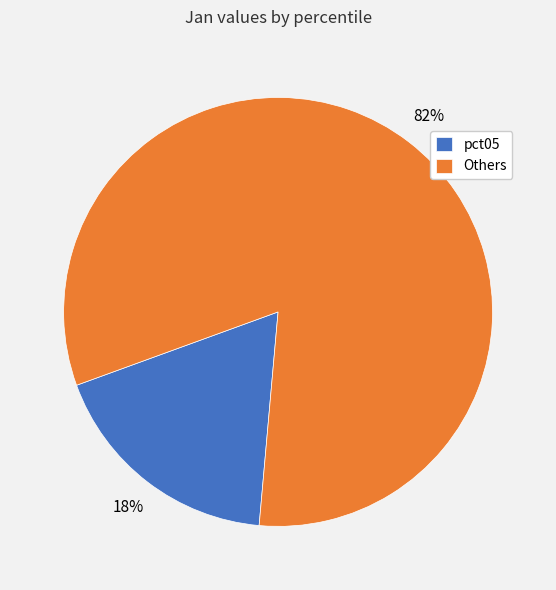

The pct05 slice represents 30% of the pie. True or false?

False